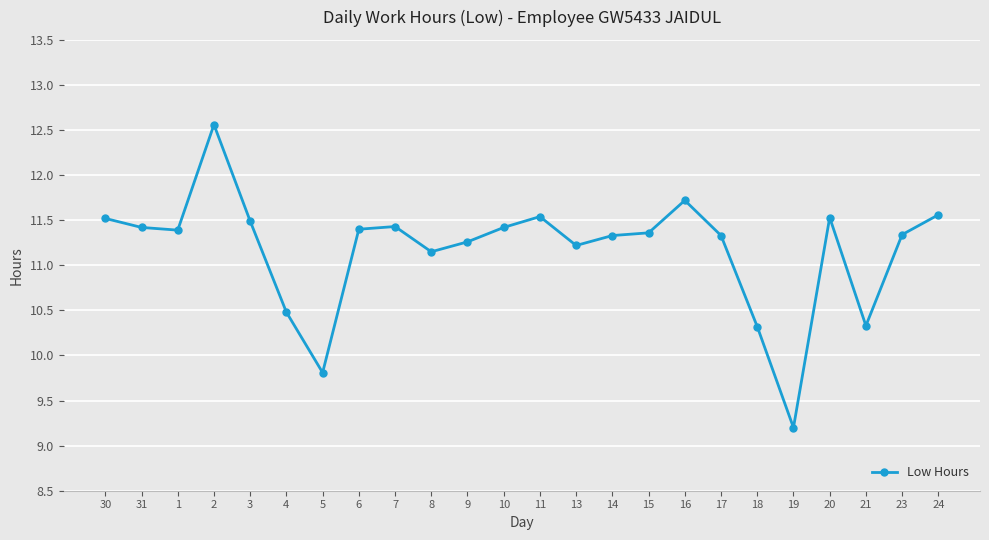

At which category does the data reach its first local peak?

2